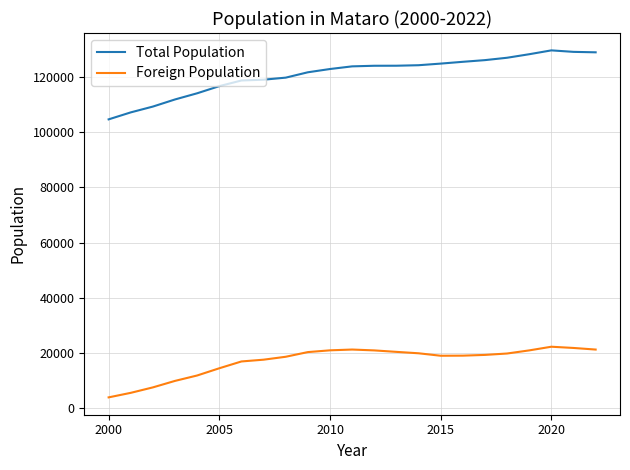

How many lines are shown in the chart?

2